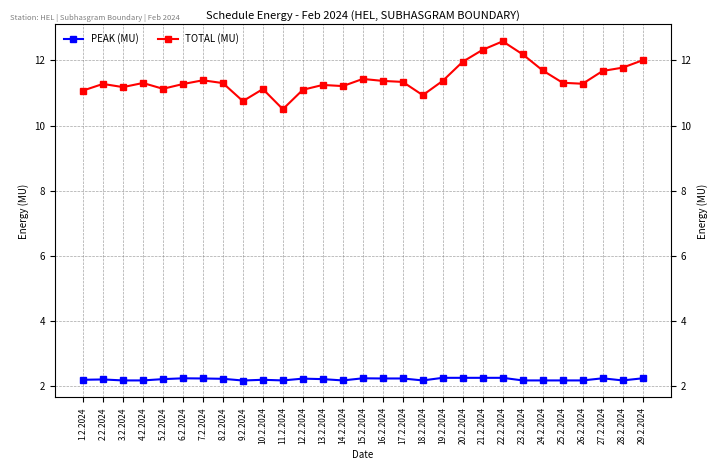

Which series has the largest total across all categories?

TOTAL (MU)